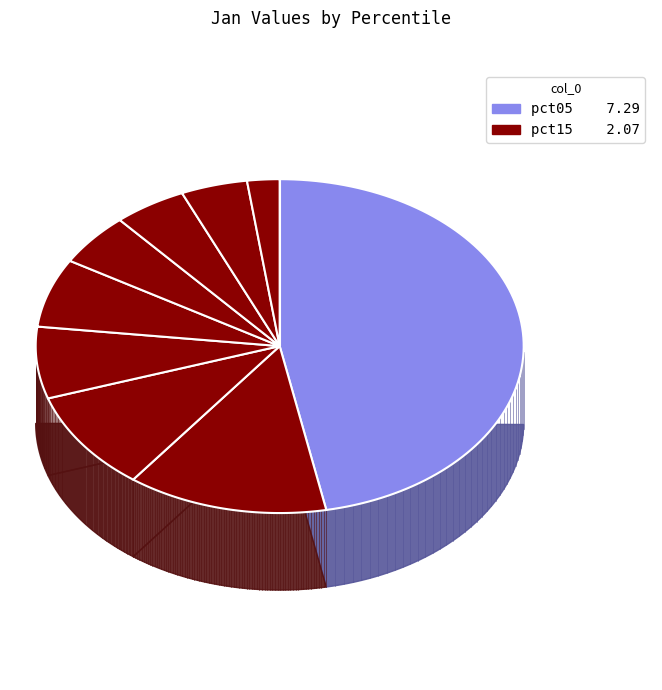

True or false: pct05 accounts for 47% of the total.

True